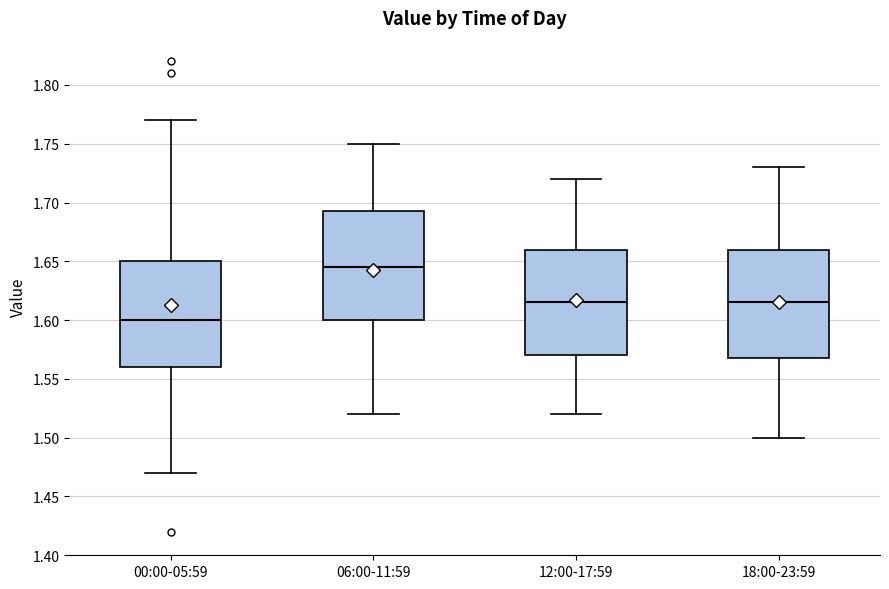

Where does the upper whisker of the box for 12:00-17:59 end on the y-axis? The values are not printed on the chart, so give them approximately, as read against the axis.

1.720